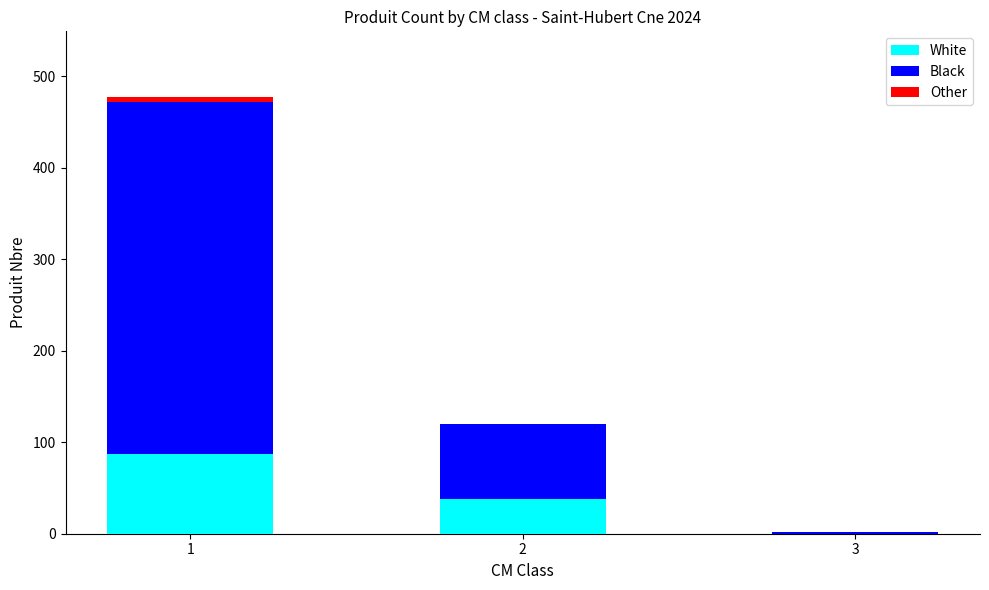

What is the maximum value for White?

86.8